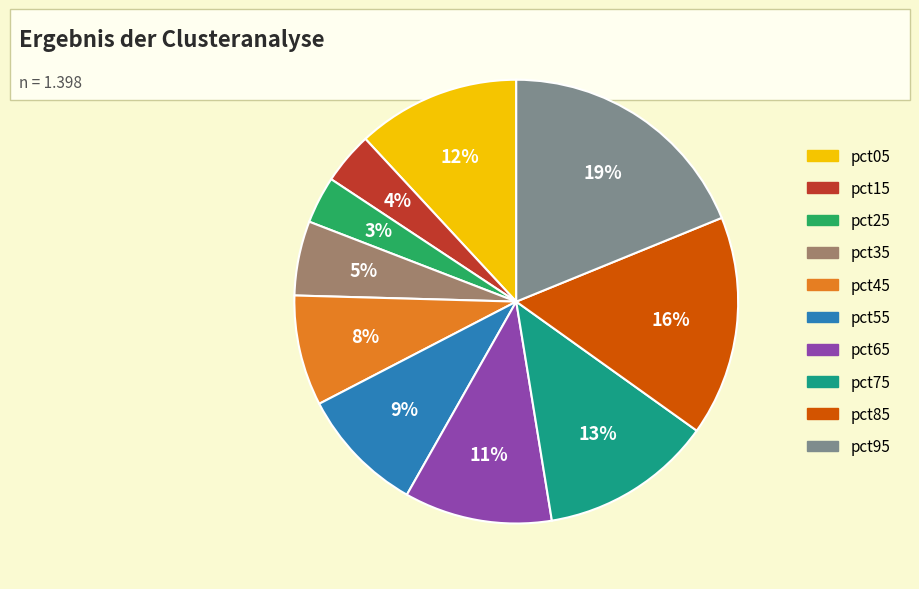

Combined, do pct85 and pct25 account for over 50%?

No